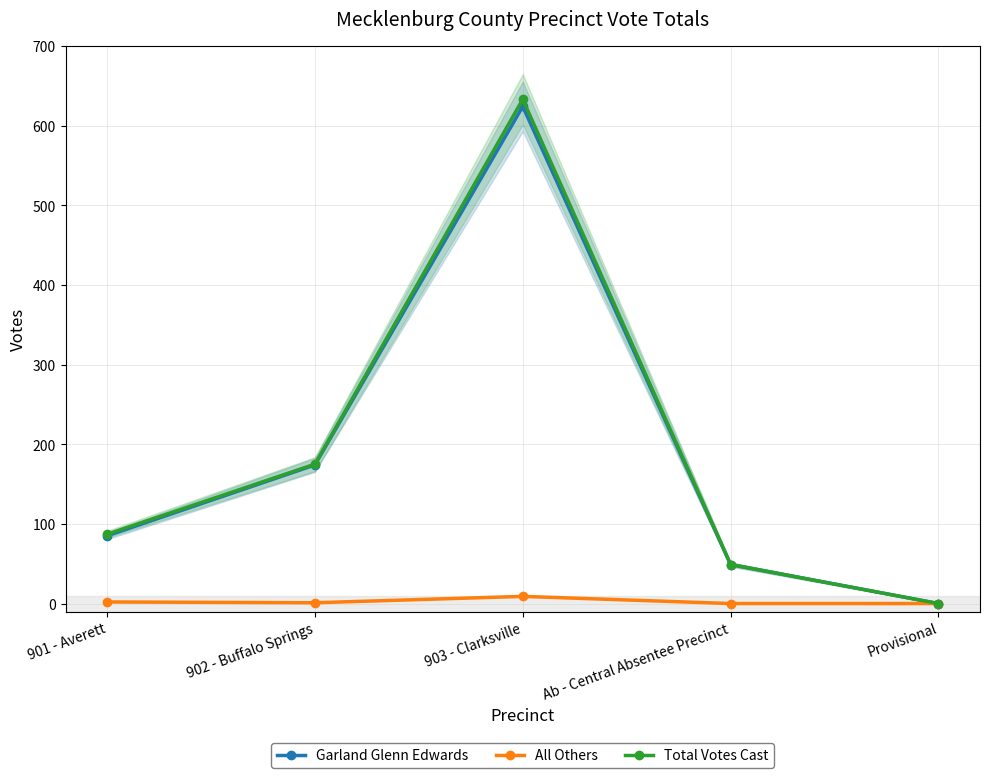

Where is the first local maximum for Total Votes Cast?

903 - Clarksville